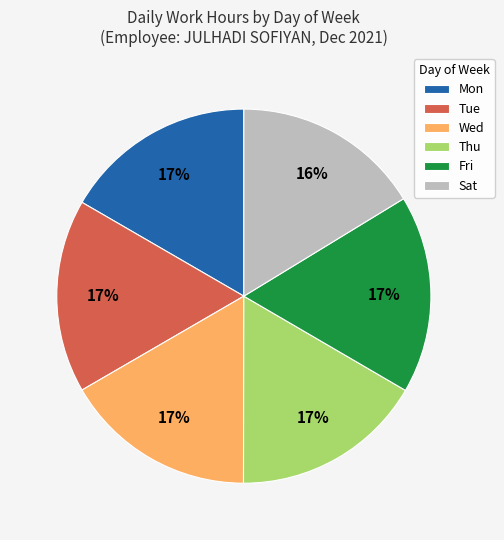

To the nearest percent, what portion does Wed represent?

17%